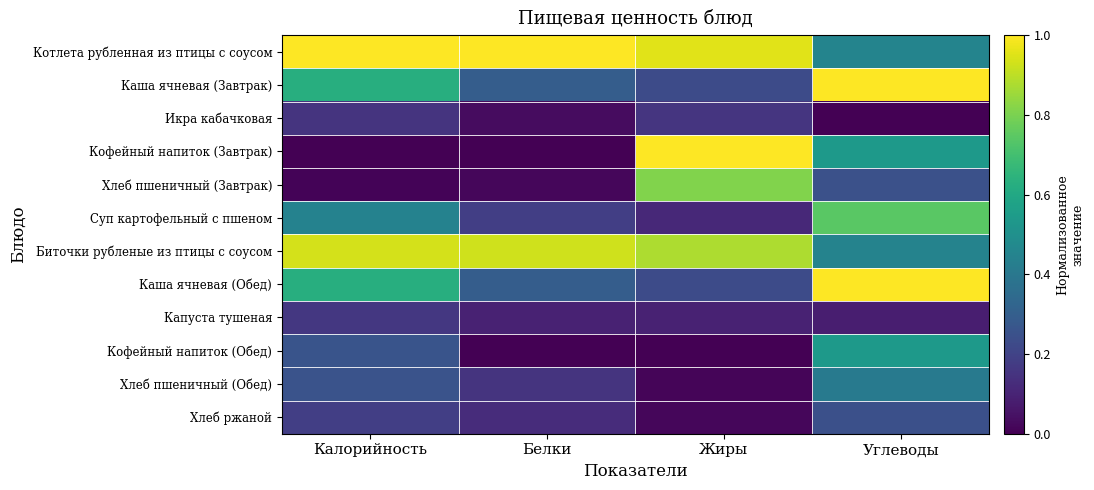

At how many categories does at least one series exceed 0?

4